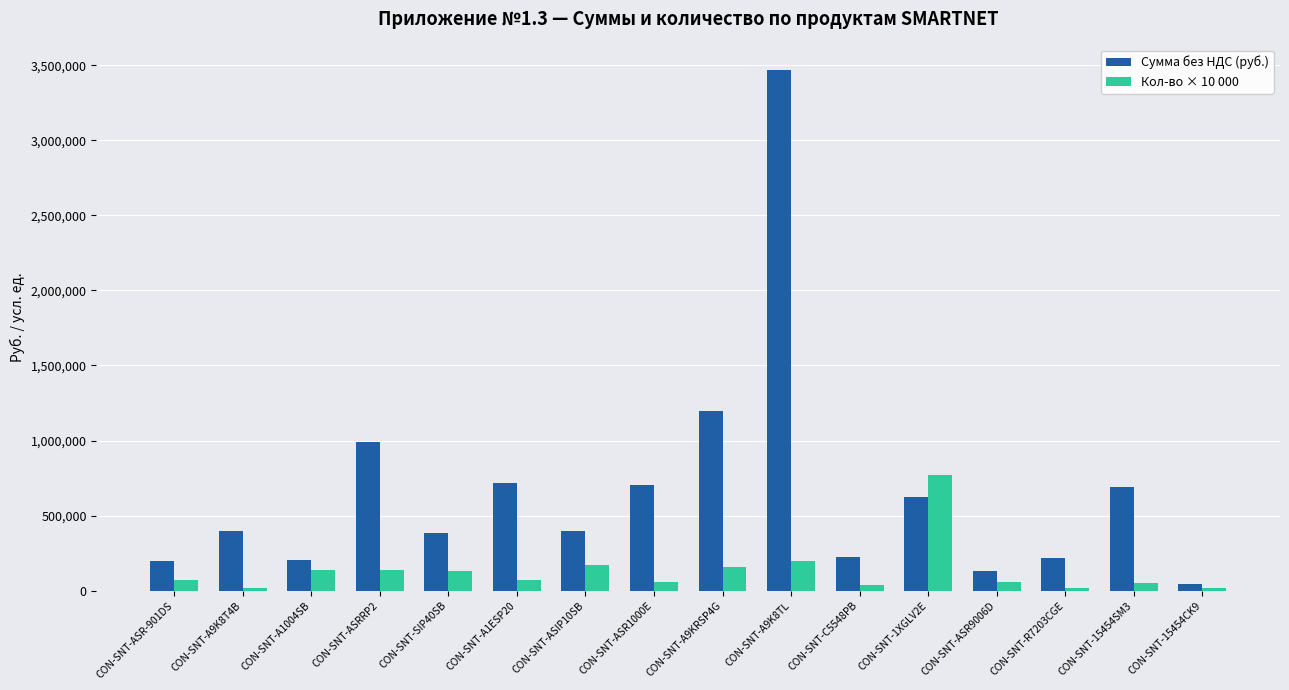

What is the value of the Кол-во × 10 000 bar at the 15th from the left?

50000.0